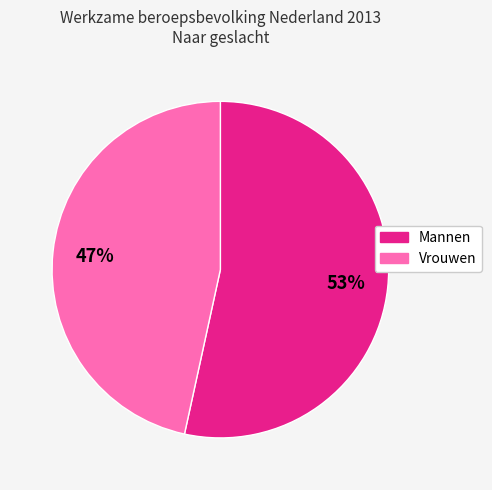

What percentage is the Mannen slice, to the nearest percent?

53%